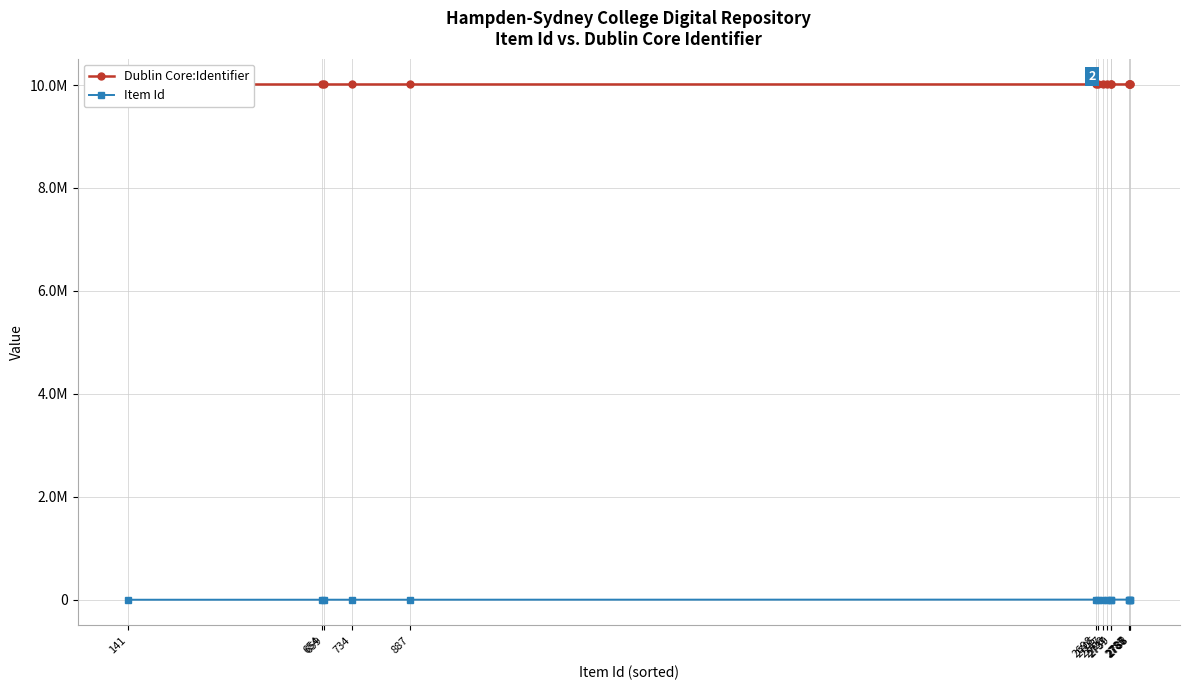

Rank the series at 2705 from highest to lowest value.

Dublin Core:Identifier, Item Id